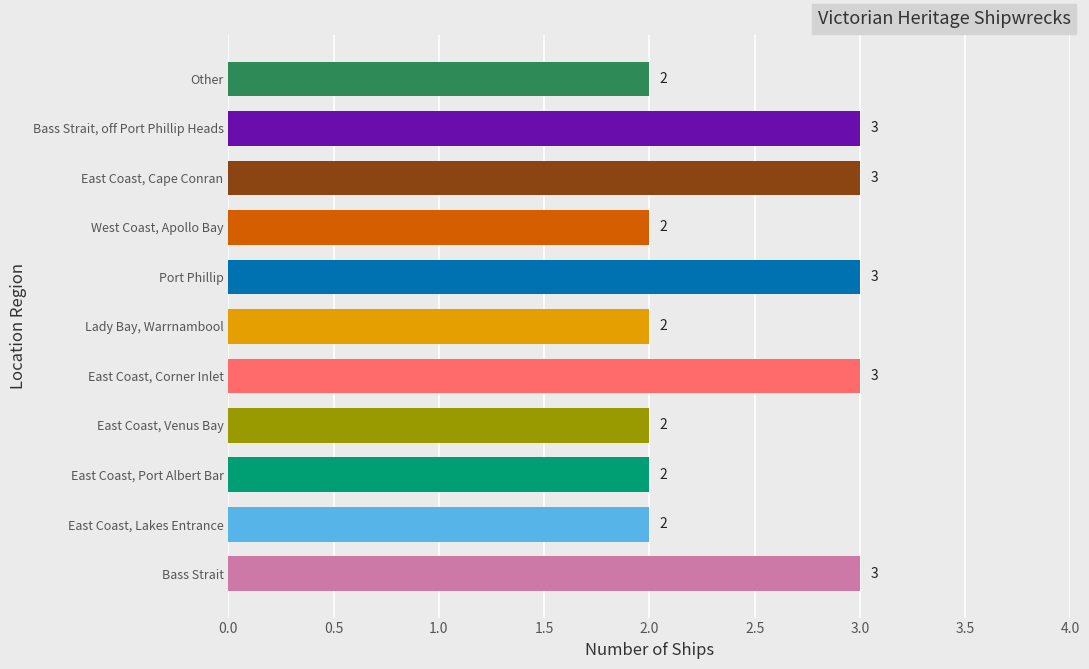

What is the label of the 4th bar from the right?

West Coast, Apollo Bay